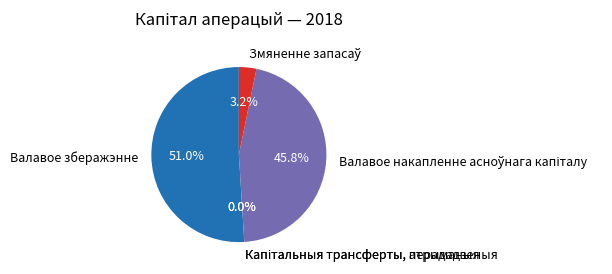

To the nearest percent, what is the average slice percentage?

20%